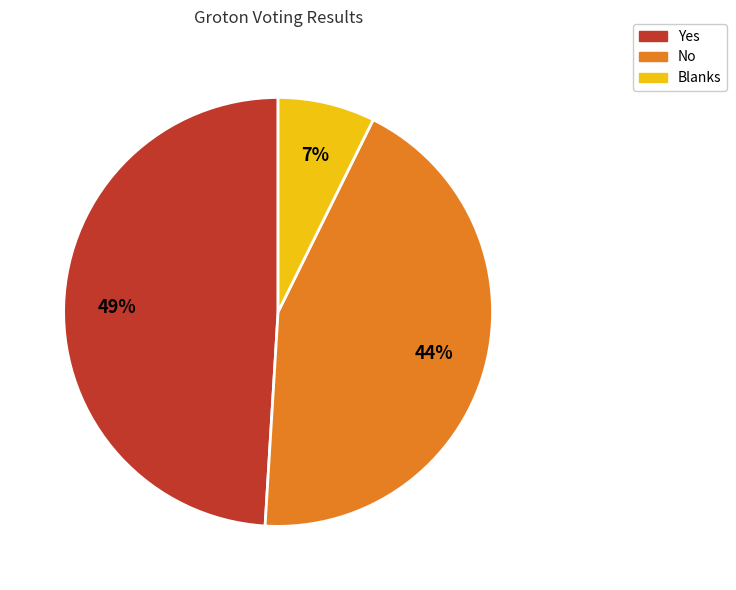

Which has a higher value, Yes or No?

Yes